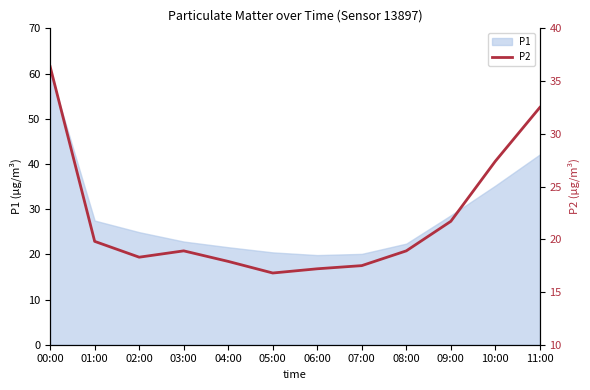

How many points are higher than both their immediate neighbors (excluding endpoints)?

1